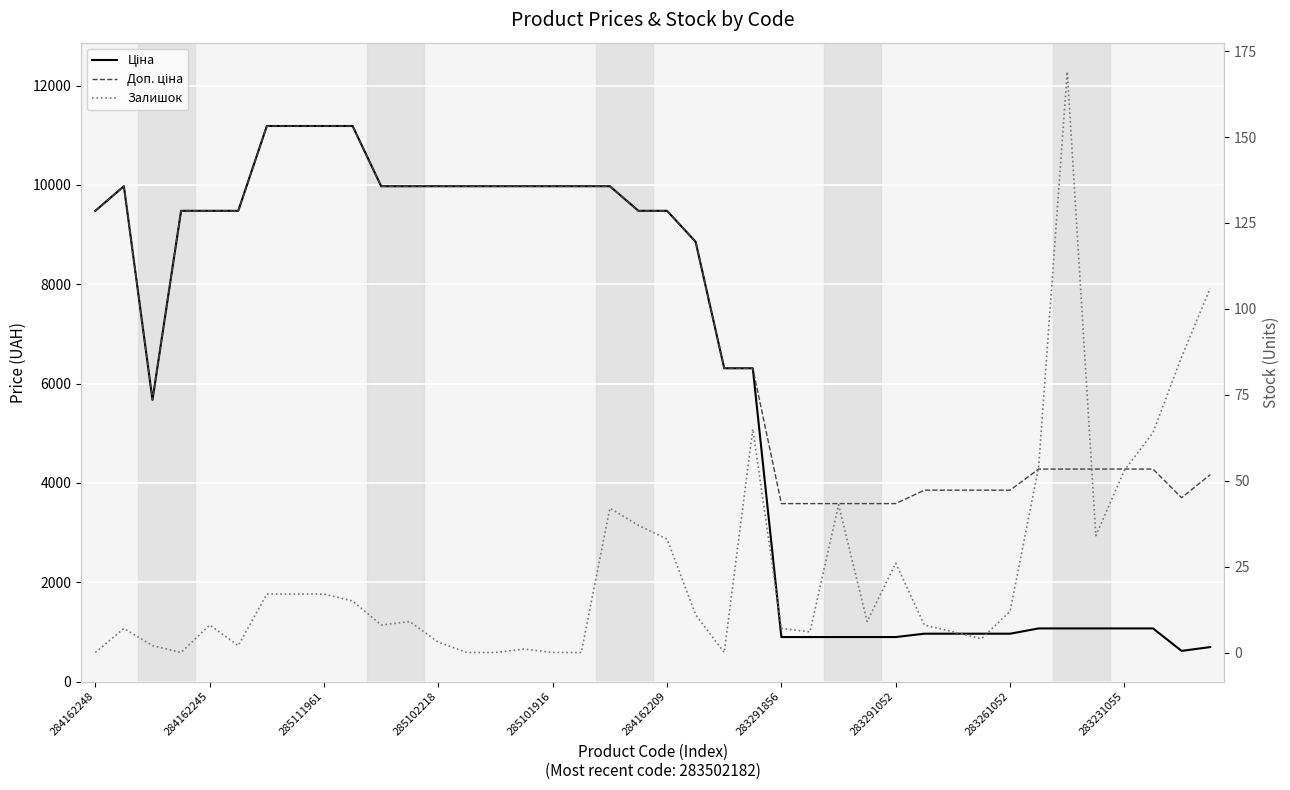

How many distinct data groups are displayed?

3